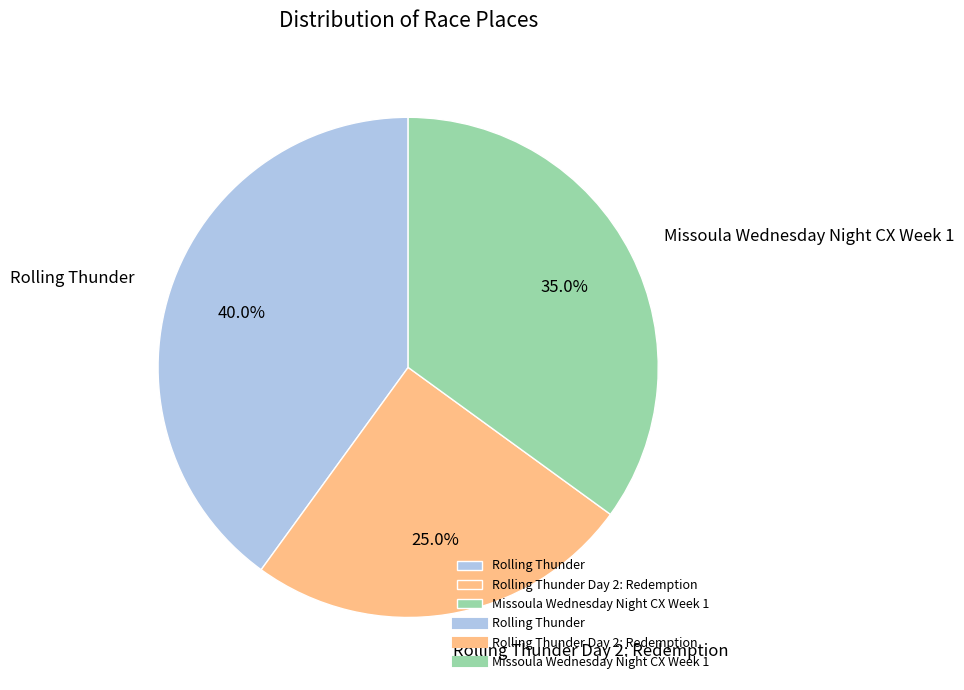

What is the smallest slice in the pie chart?

Rolling Thunder Day 2: Redemption